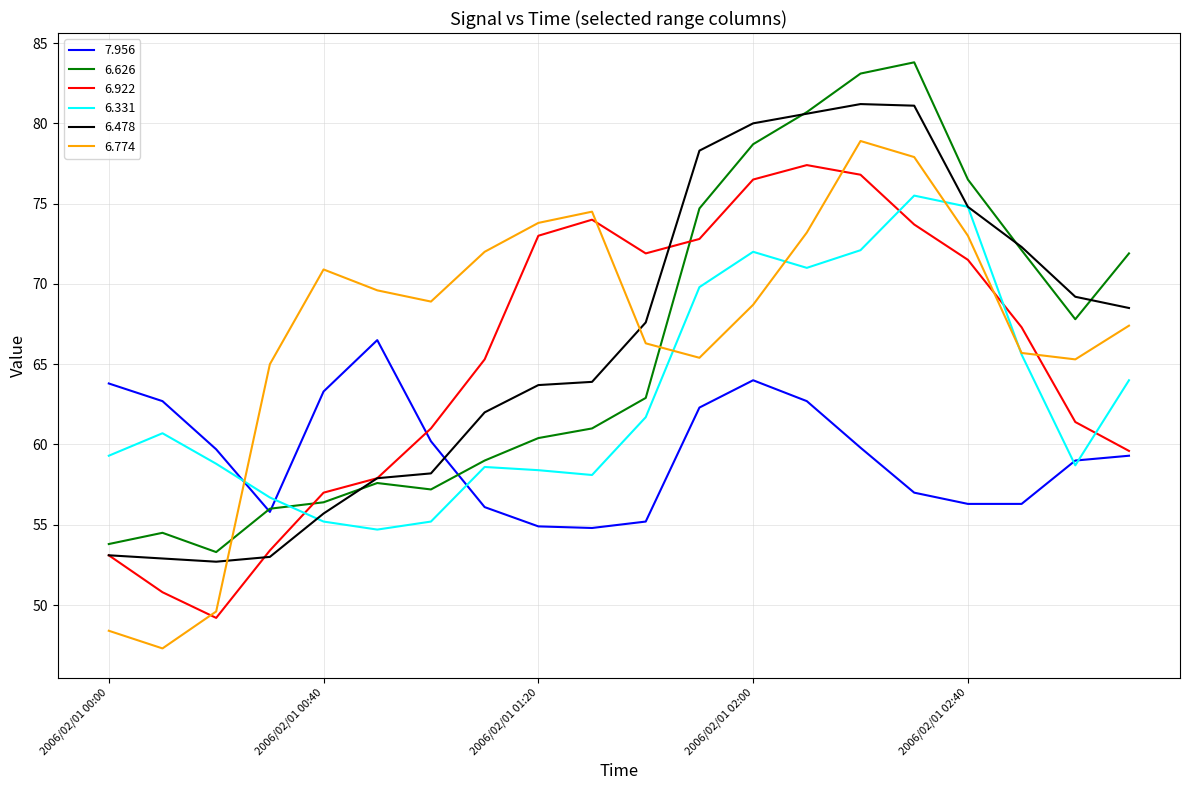

What is the minimum value for 6.922?

49.2